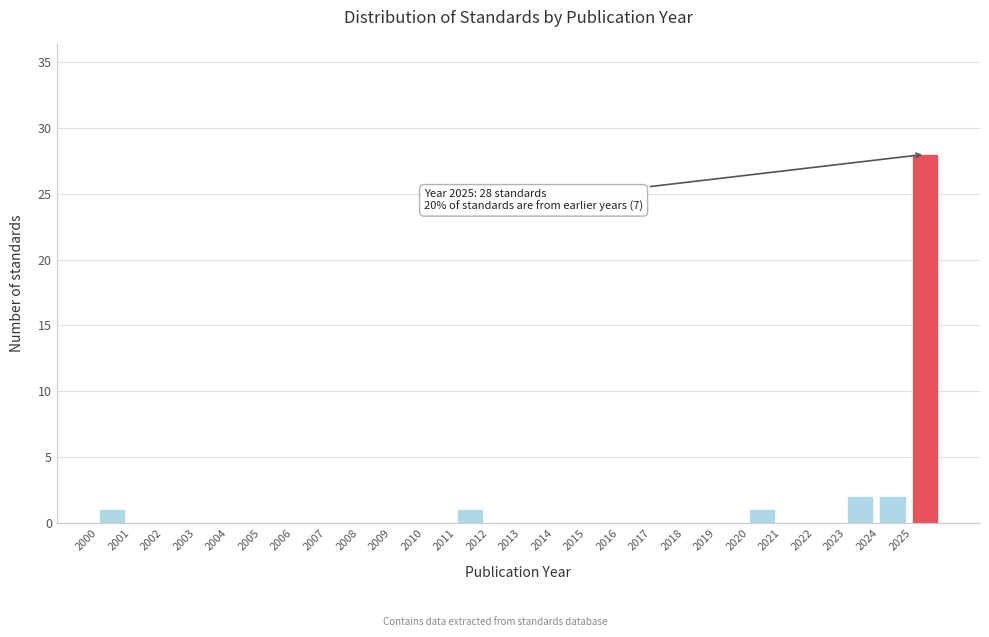

Over which range of the x-axis is the bar tallest?

2025 to 2026